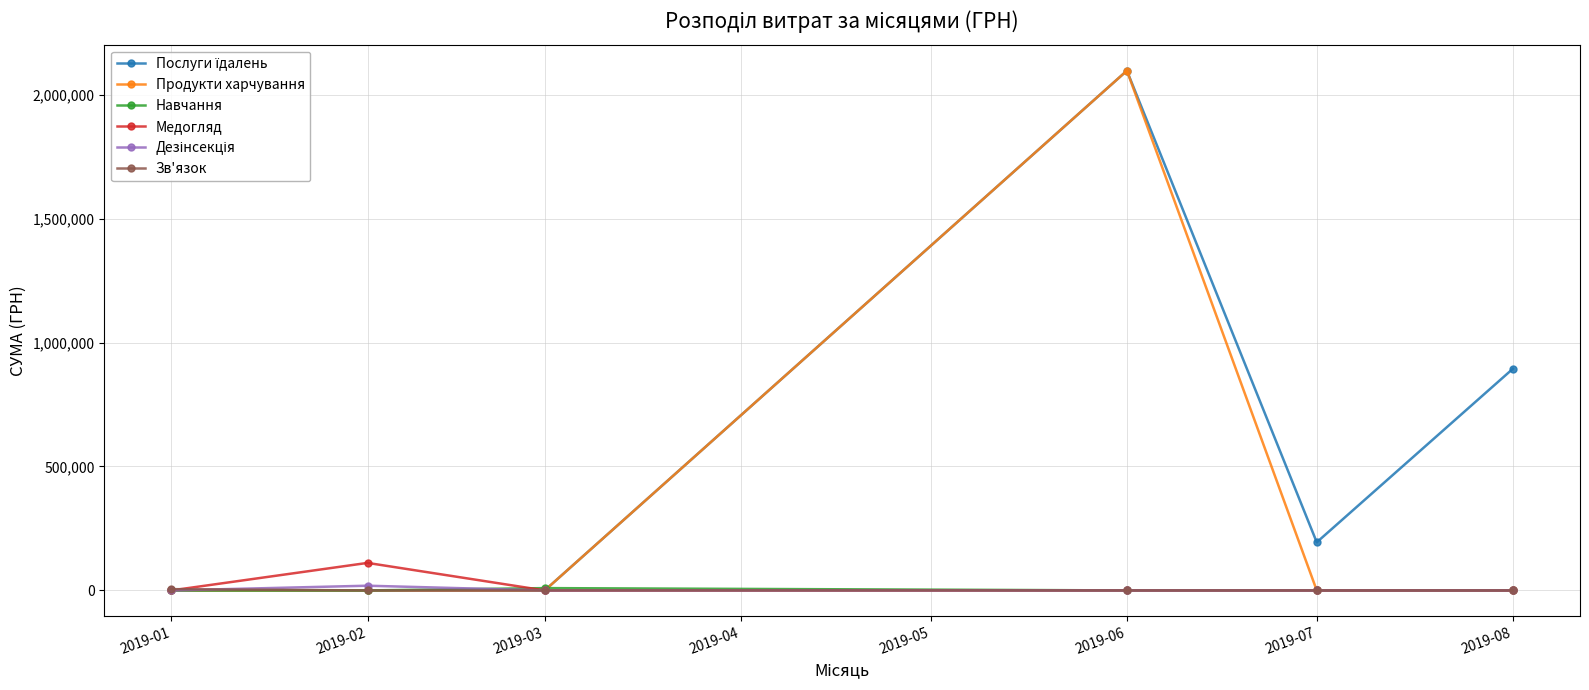

What is the difference between the maximum and second lowest values in the Продукти харчування series?

2096867.4